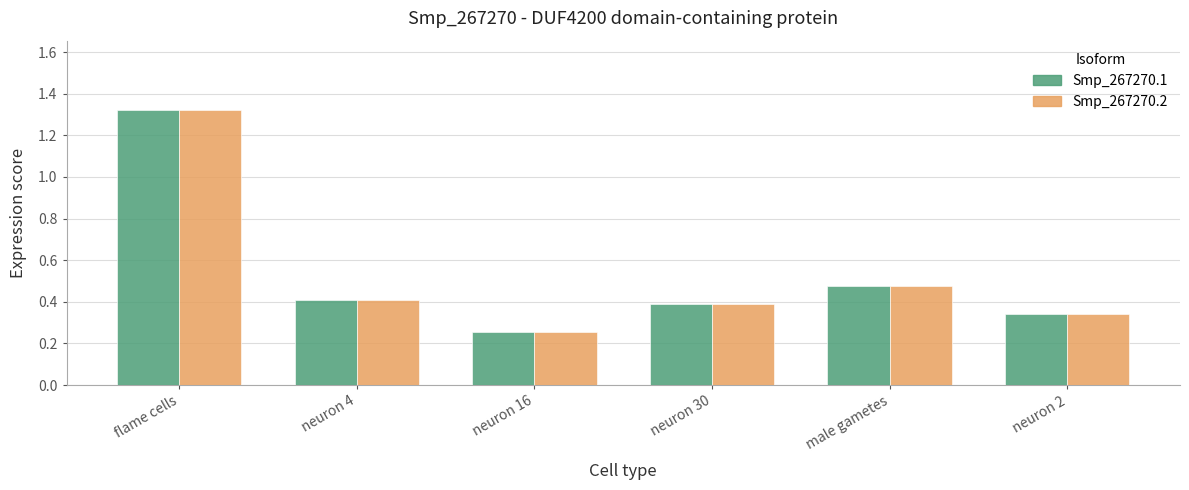

At which category is the sum across all series the highest?

flame cells